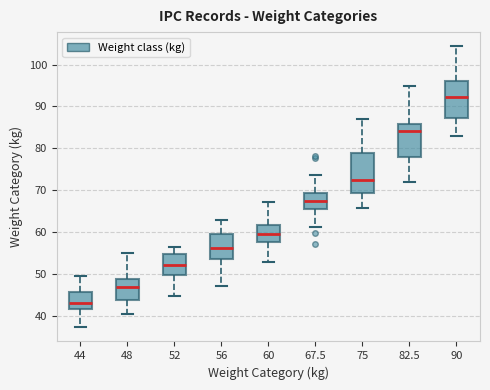

Reading left to right, read every box against the y-axis: the position of its median line, the range the box covers, and the ends of its whiskers. The values are not printed on the chart, so give them approximately, as read against the axis.

44: median 43, box 42 to 46, whiskers 37 to 50
48: median 47, box 44 to 49, whiskers 40 to 55
52: median 52, box 50 to 55, whiskers 45 to 56
56: median 56, box 54 to 60, whiskers 47 to 63
60: median 59, box 58 to 62, whiskers 53 to 67
67.5: median 67, box 66 to 69, whiskers 61 to 74
75: median 73, box 69 to 79, whiskers 66 to 87
82.5: median 84, box 78 to 86, whiskers 72 to 95
90: median 92, box 87 to 96, whiskers 83 to 104